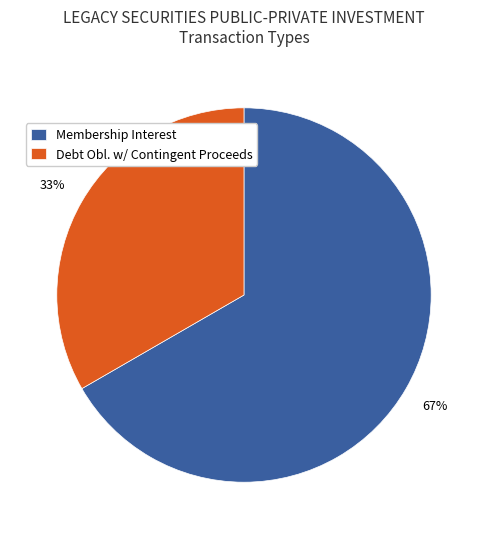

Between Debt Obl. w/ Contingent Proceeds and Membership Interest, which is larger?

Membership Interest